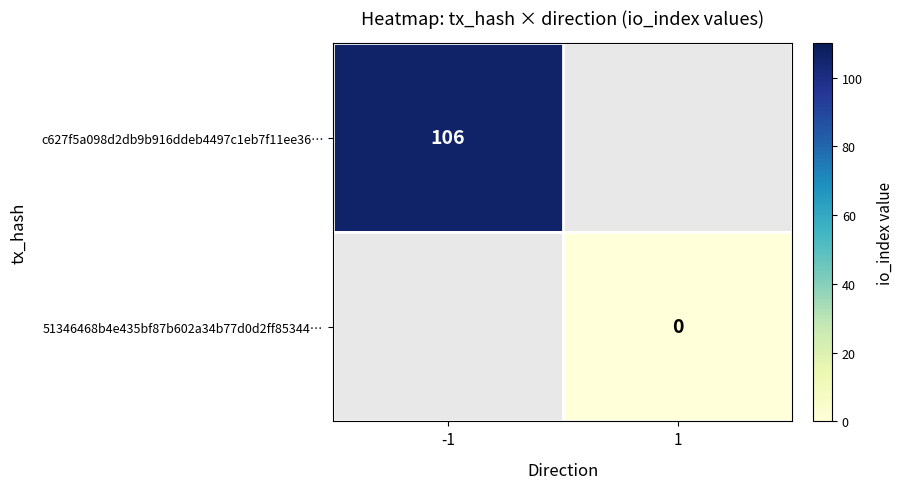

Is the value of c627f5a098d2db9b916ddeb4497c1eb7f11ee36… at -1 greater than the value of 51346468b4e435bf87b602a34b77d0d2ff85344… at 1?

Yes